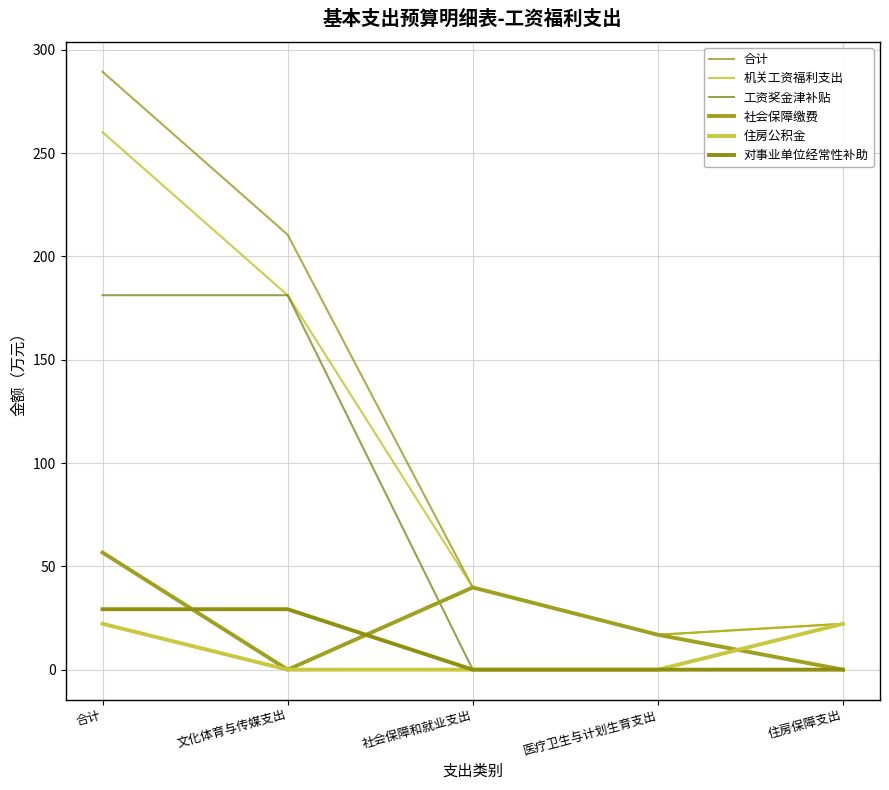

Is this an area chart (filled region under the line)?

No